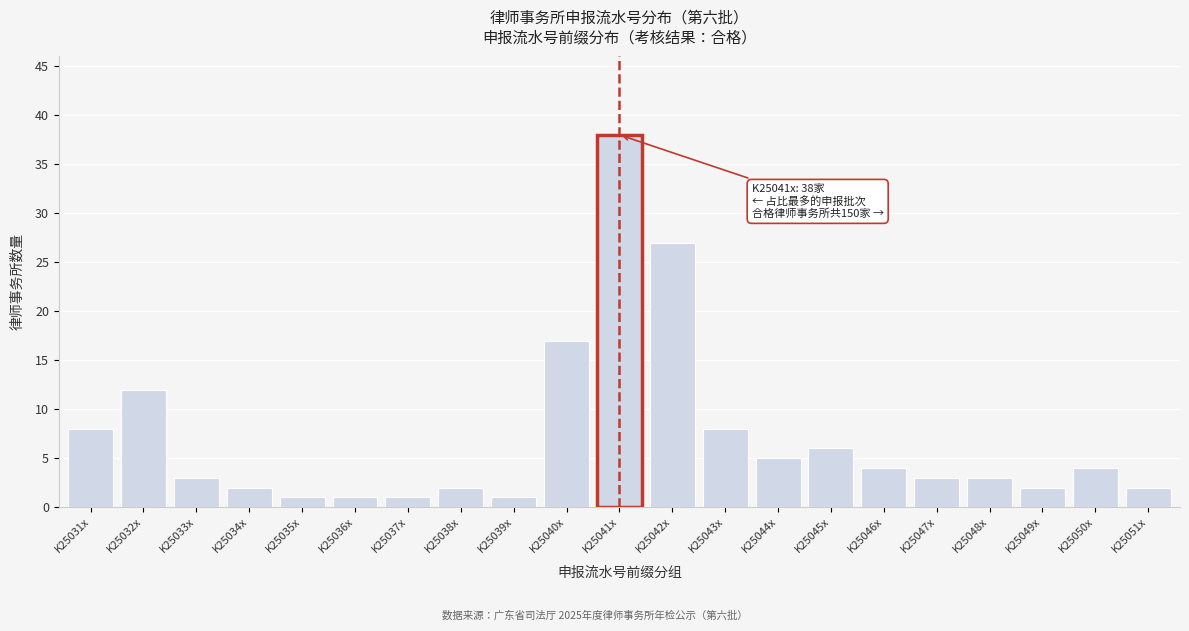

Reading left to right, extract all data points from this chart.

8	12	3	2	1	1	1	2	1	17	38	27	8	5	6	4	3	3	2	4	2